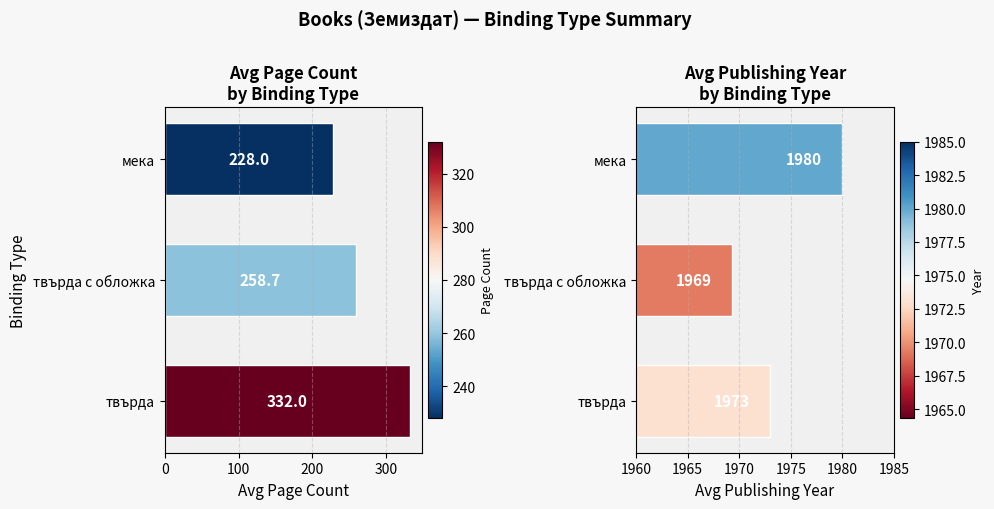

Count the number of categories in the chart.

3